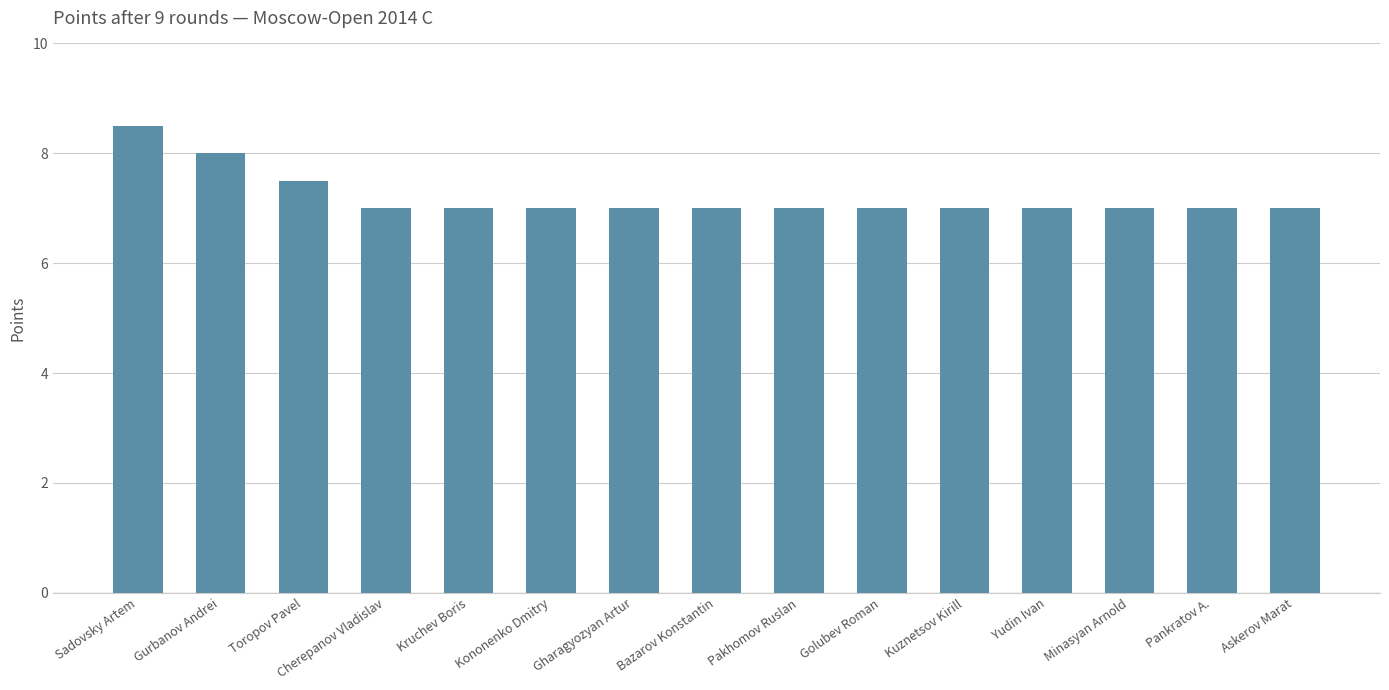

Reading left to right, list all the values displayed in this chart.

8.5	8.0	7.5	7.0	7.0	7.0	7.0	7.0	7.0	7.0	7.0	7.0	7.0	7.0	7.0